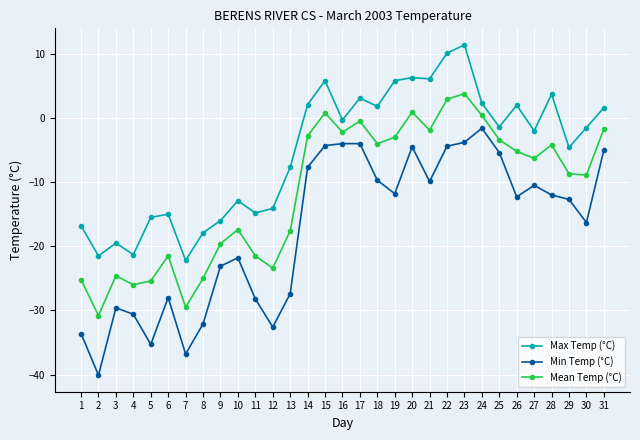

True or false: Min Temp (°C) and Mean Temp (°C) cross at least once.

False